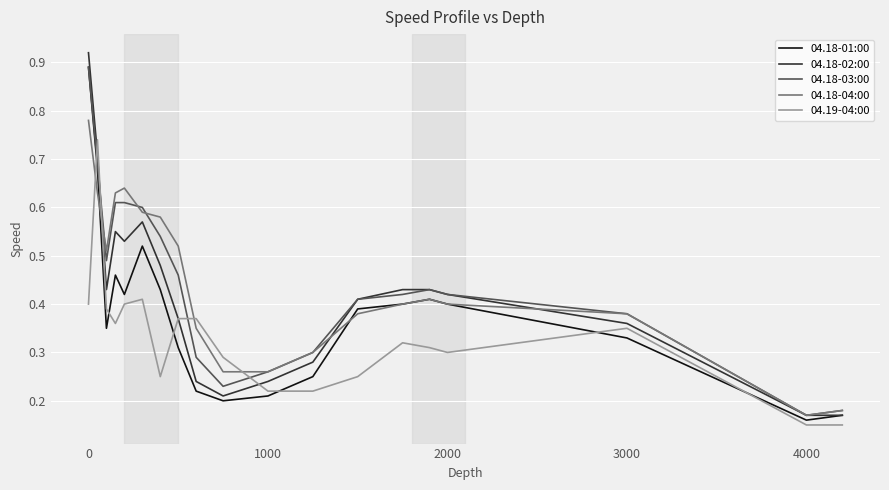

Which series has the largest range (max minus min)?

04.18-02:00